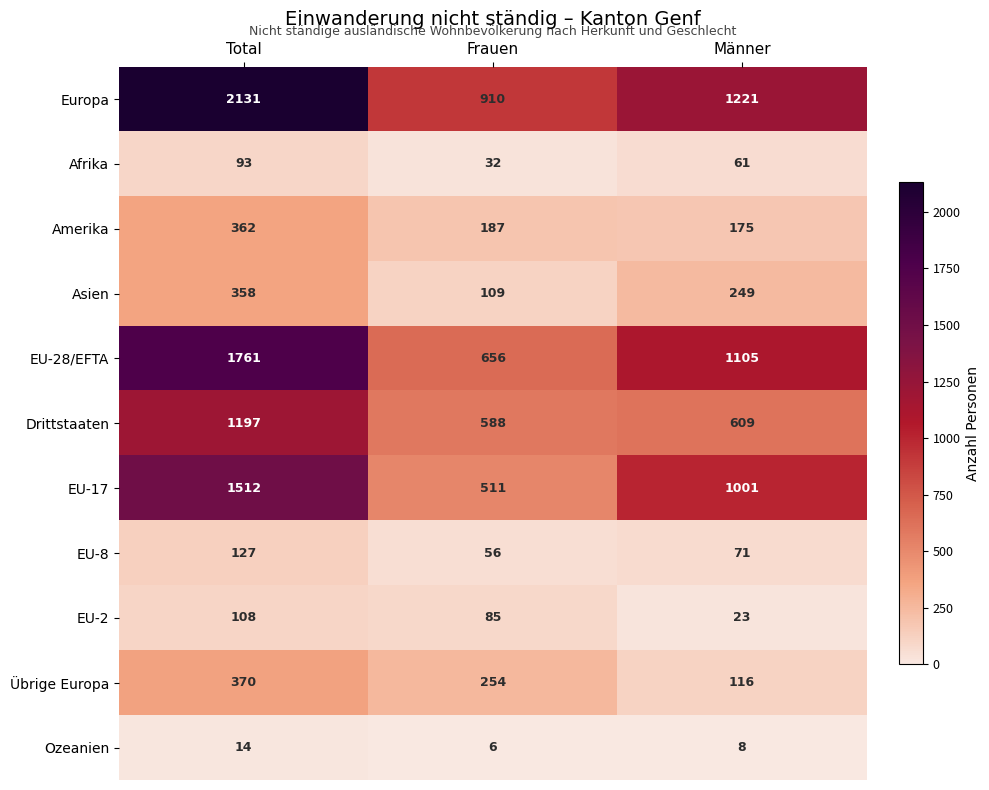

Which series has the largest total across all categories?

Europa